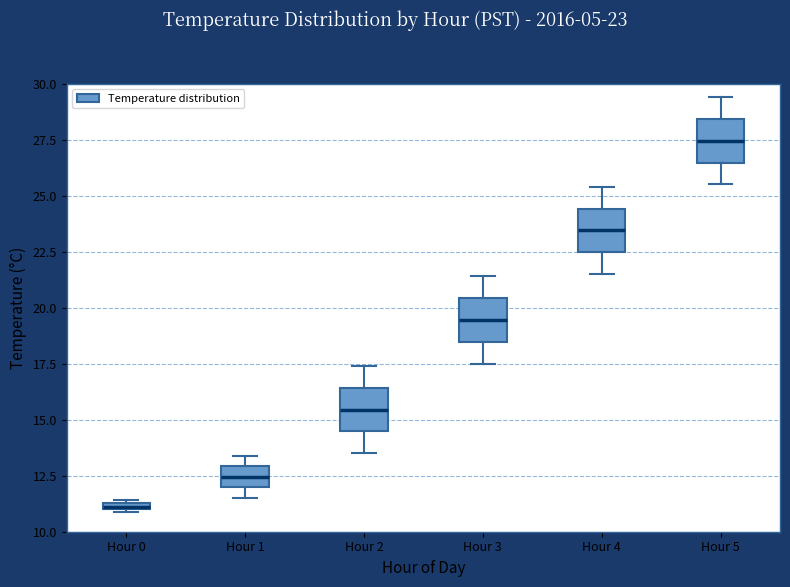

Where is the upper edge of the box for Hour 3 on the y-axis? The values are not printed on the chart, so give them approximately, as read against the axis.

20.5